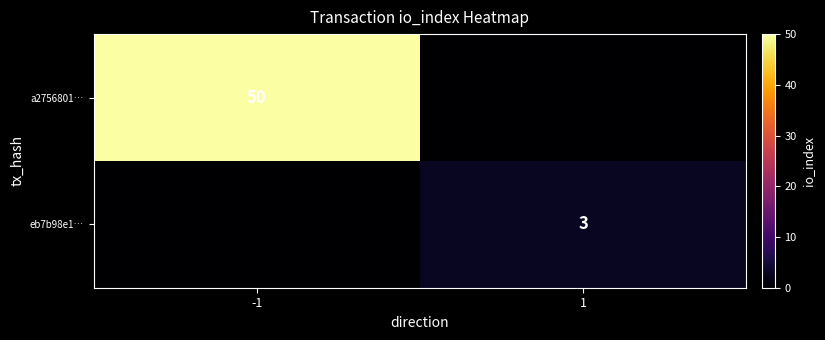

The a2756801… series shows 77 at -1. True or false?

False